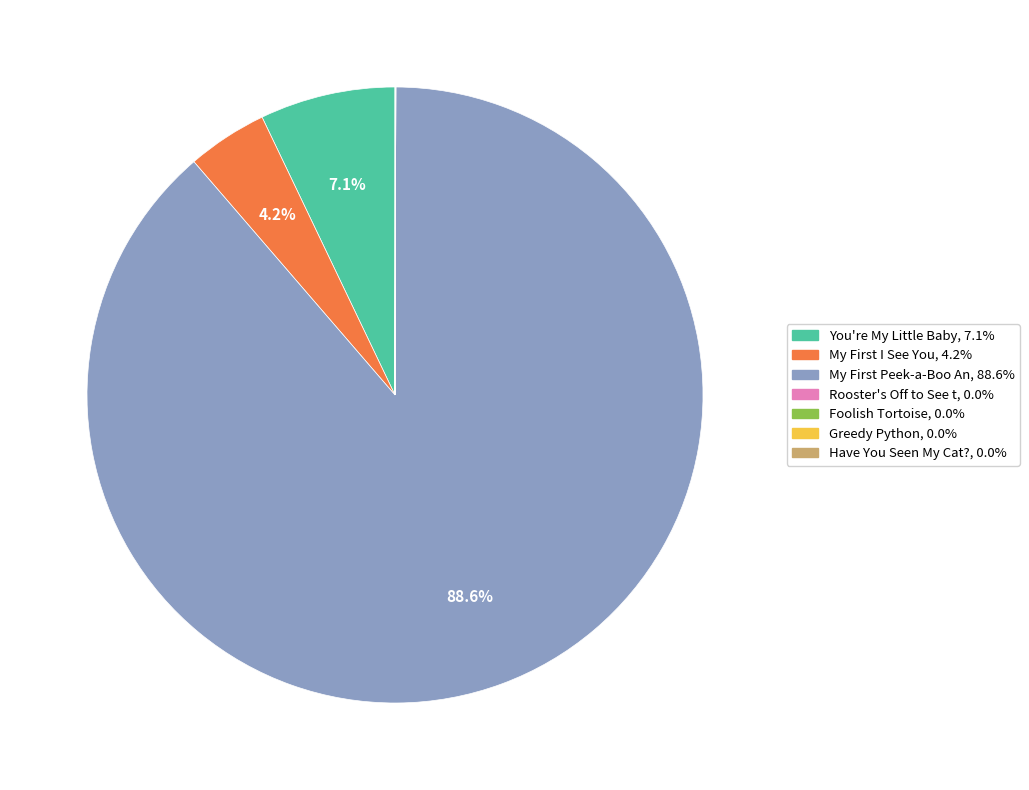

Is there any slice that represents more than half of the pie?

Yes